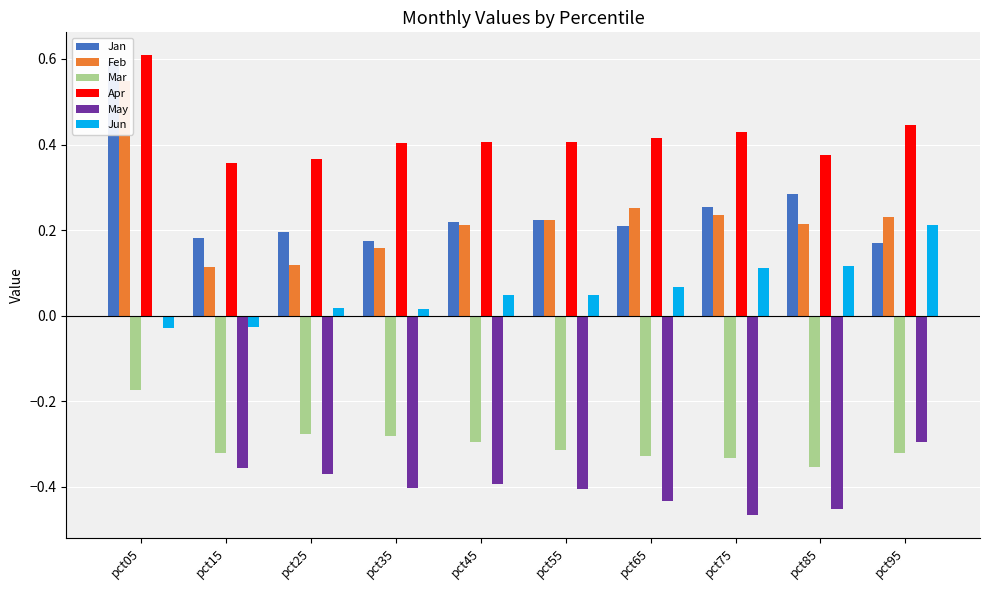

Where does the Jun series first go above 0?

pct25